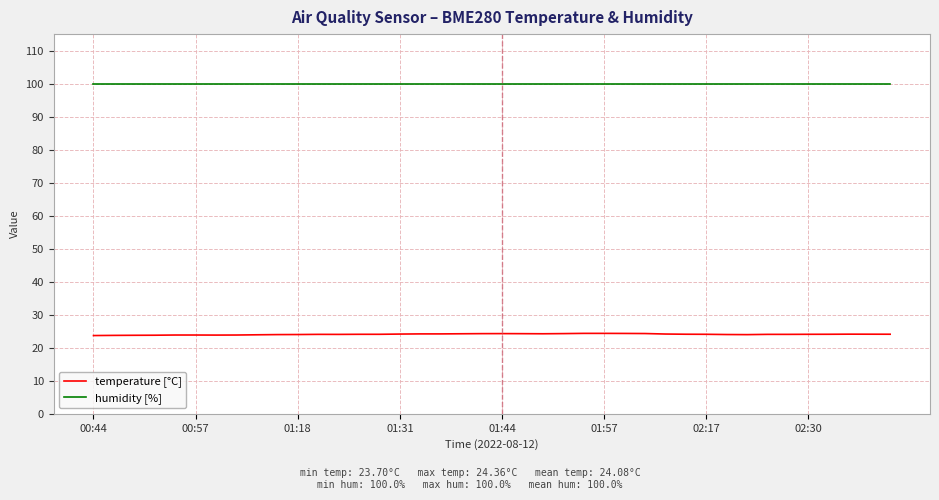

True or false: temperature [°C] has more than 0 interior local peaks.

True